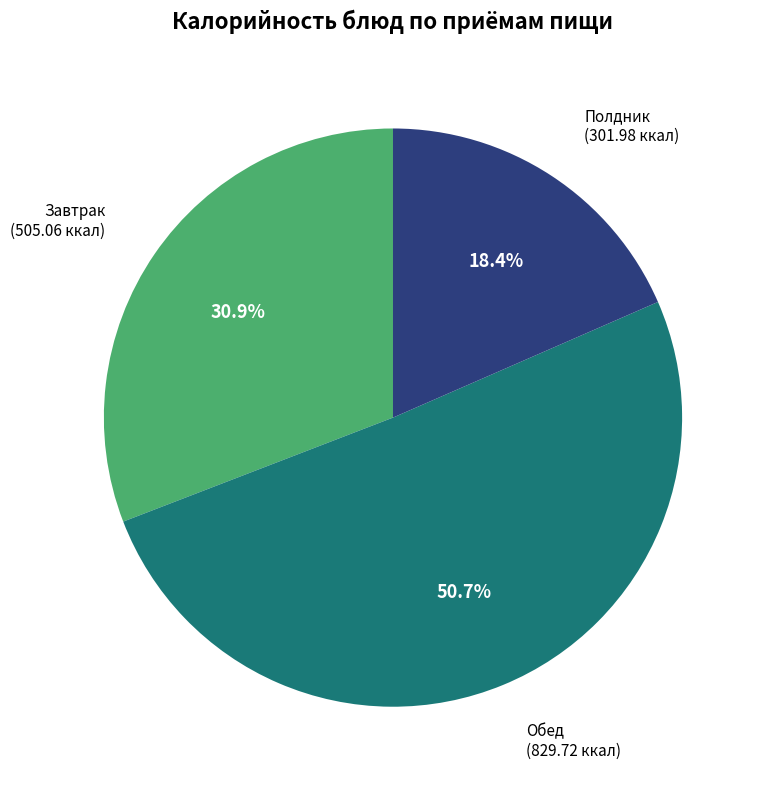

Does any single category account for the majority?

Yes